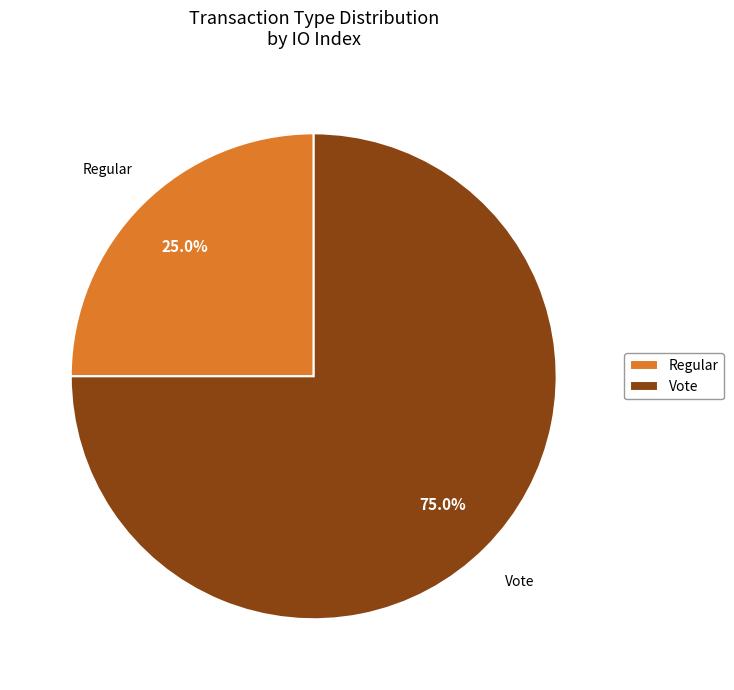

Between Regular and Vote, which is larger?

Vote